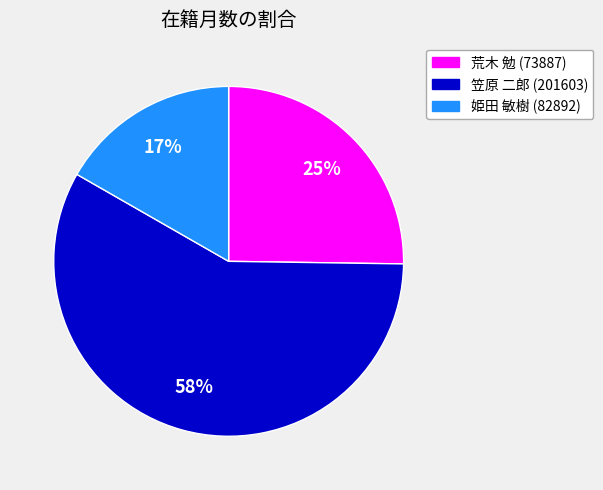

To the nearest percent, what portion does 笠原 二郎 (201603) represent?

58%